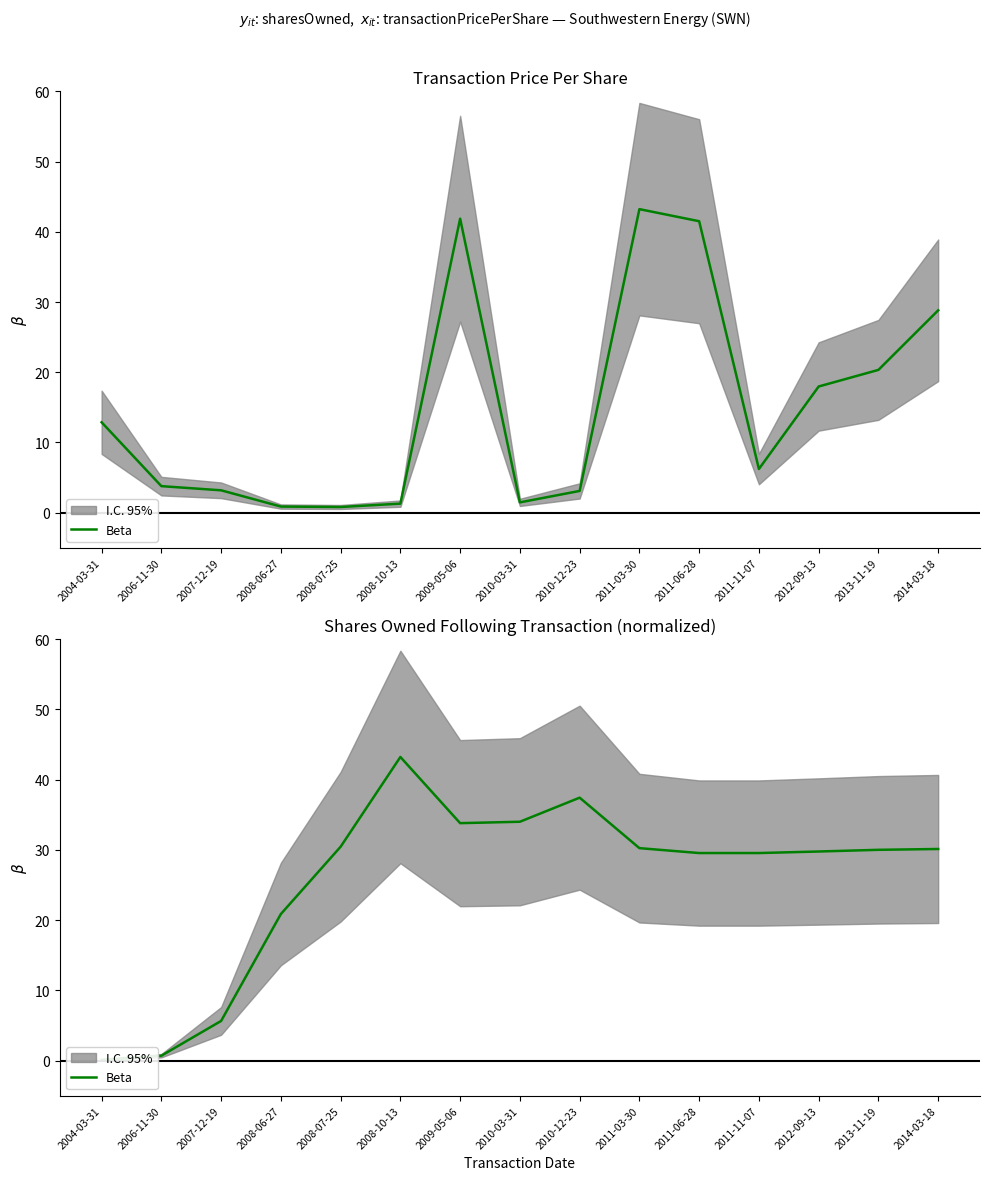

The chart shows a value of 43.2 at 2008-10-13. True or false?

True